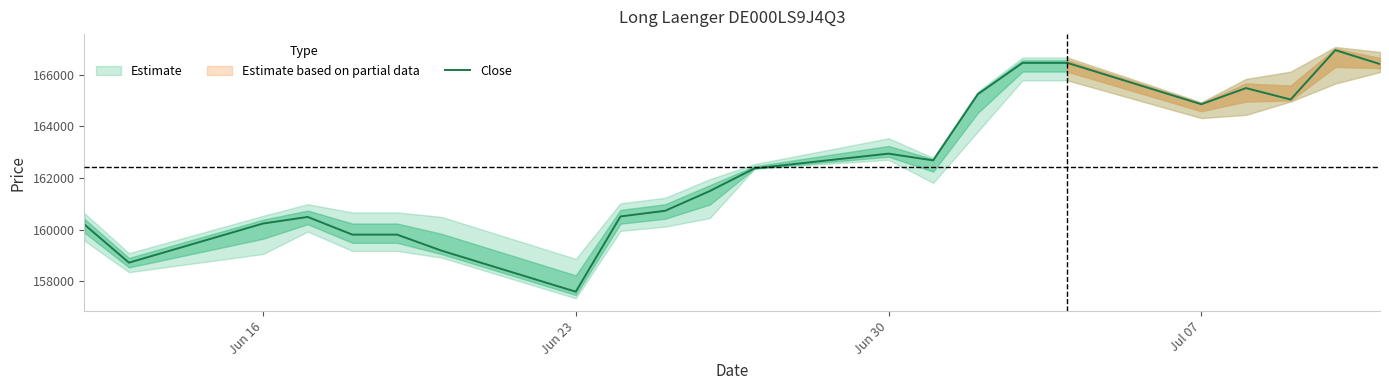

What is the highest value of the Close series?

166952